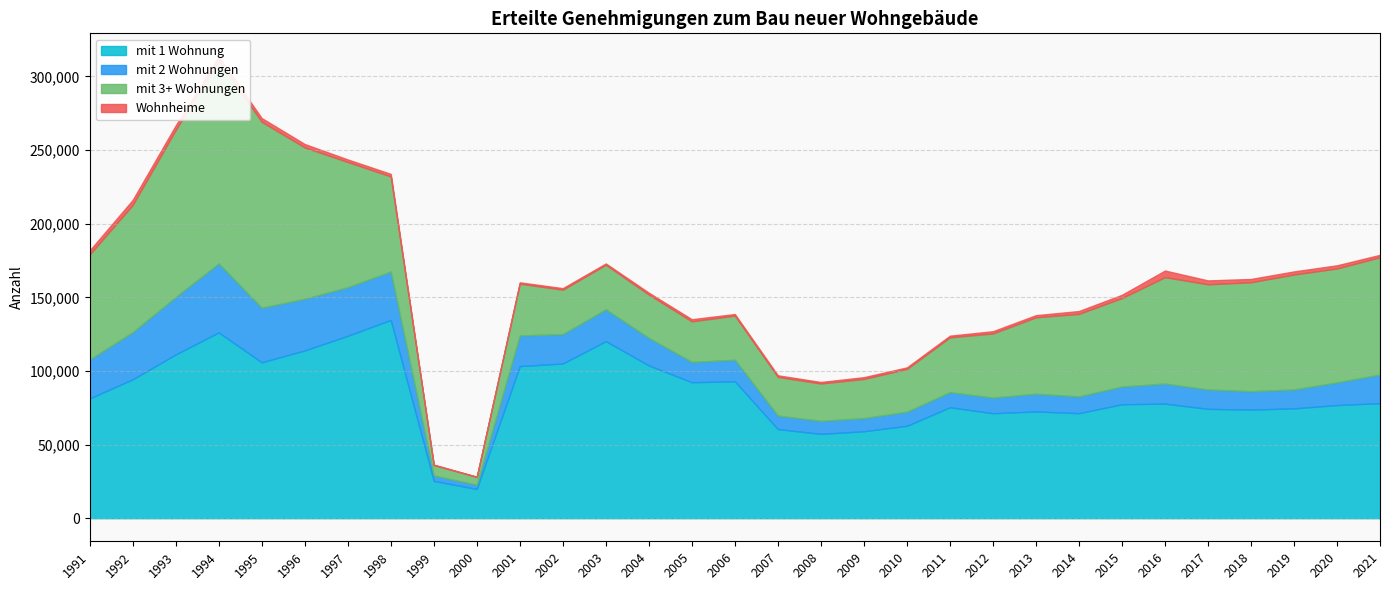

The mit 3+ Wohnungen series shows 26618 at 2009. True or false?

True